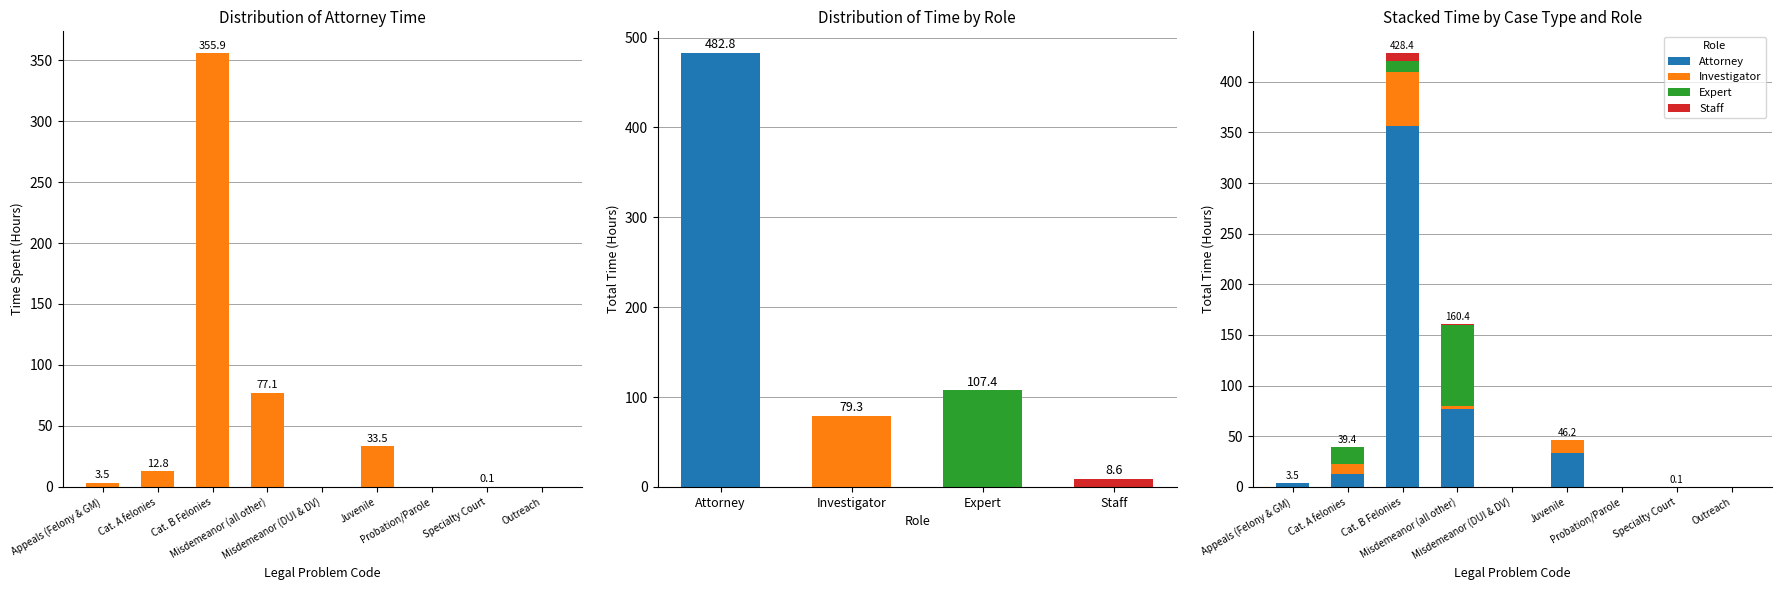

What is the difference between the maximum and minimum values in the Investigator series?

53.6